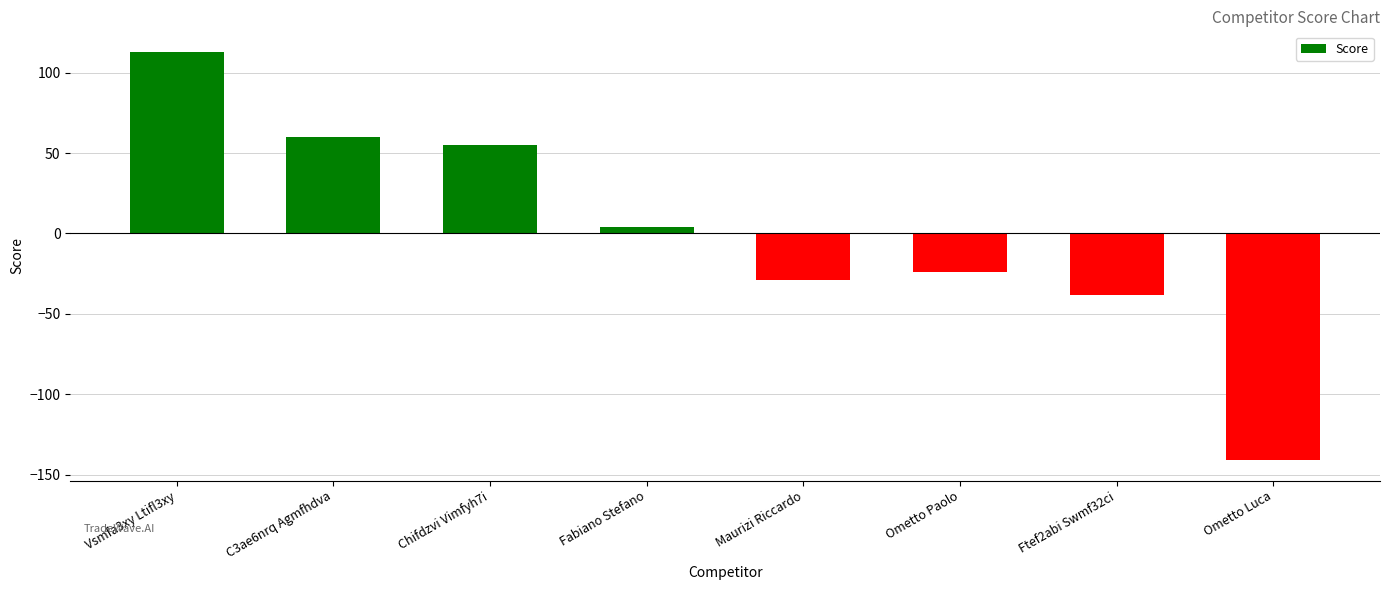

How many values are below 4?

4